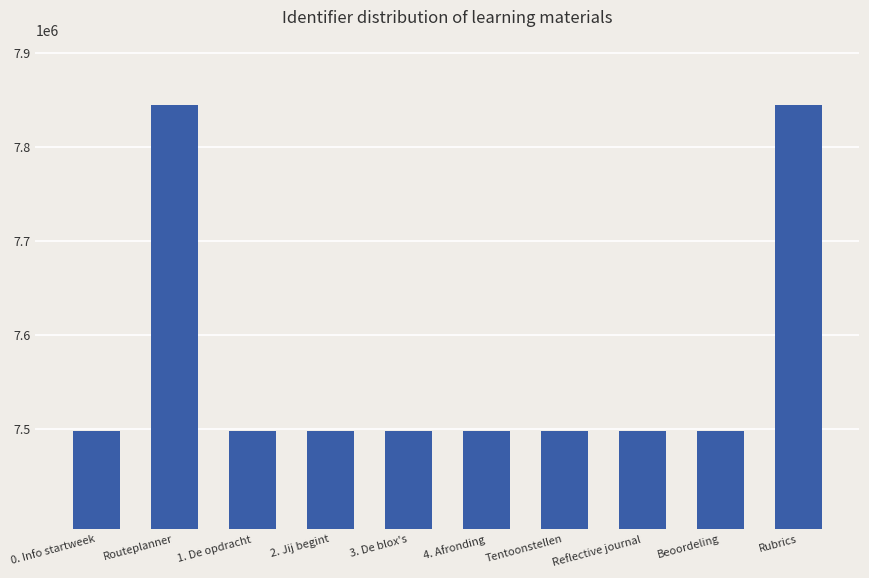

Which has a higher value, Routeplanner or 3. De blox's?

Routeplanner